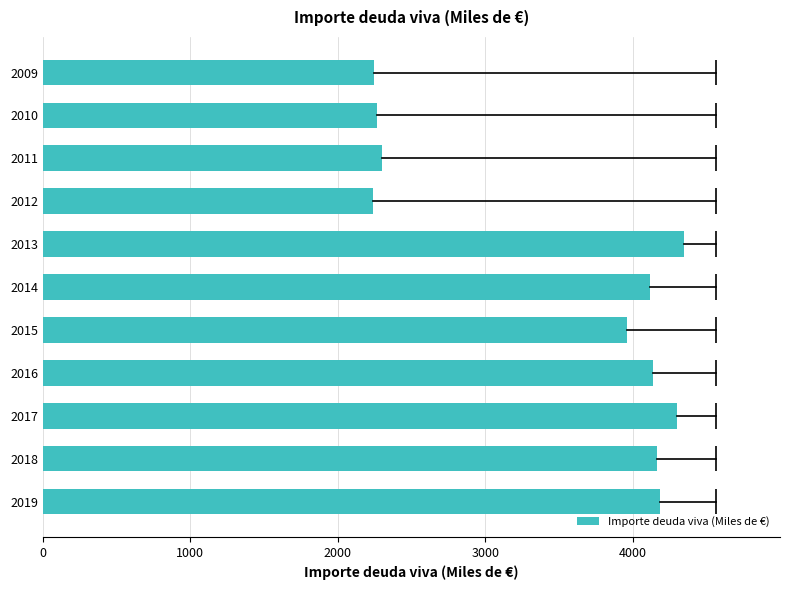

Between 2009 and 2016, which is larger?

2016